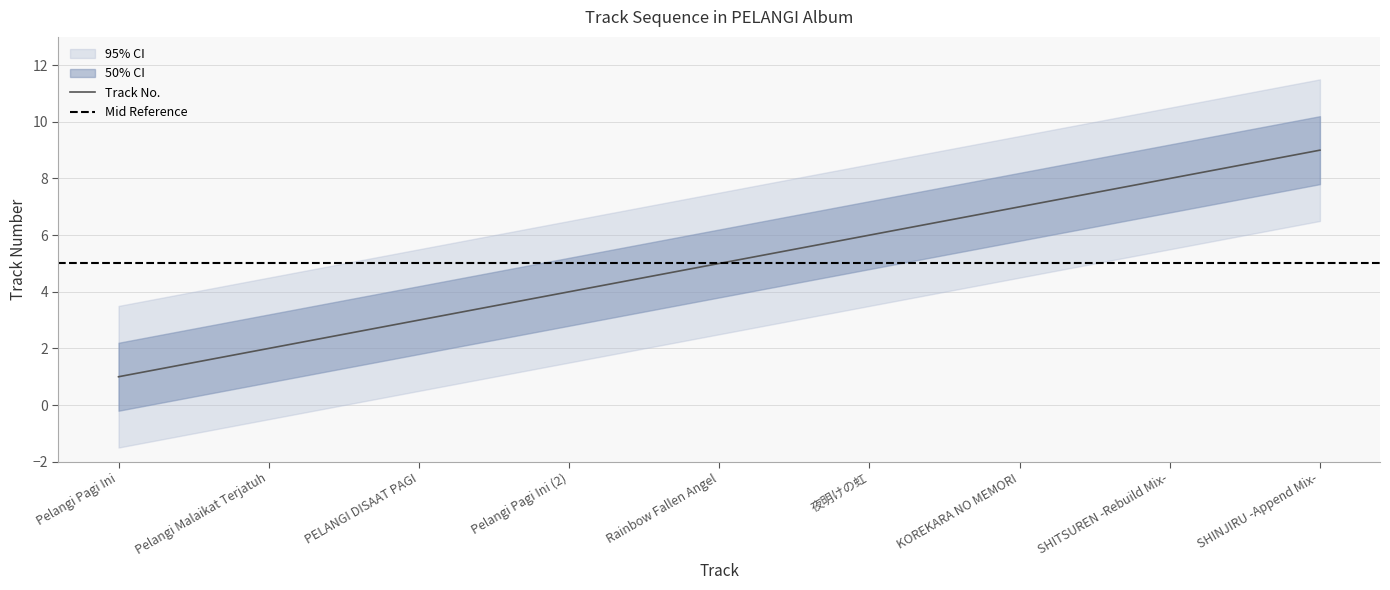

What is the greatest value displayed?

9